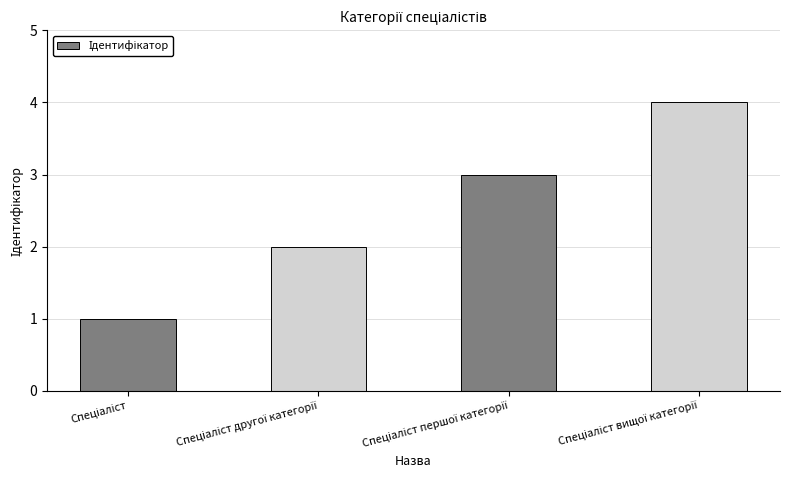

What is the maximum value shown in the chart?

4